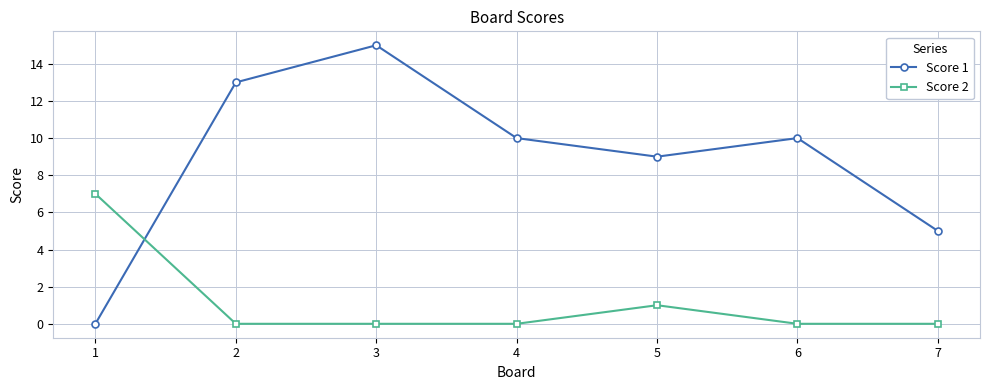

True or false: Score 1 has more than 2 interior local peaks.

False